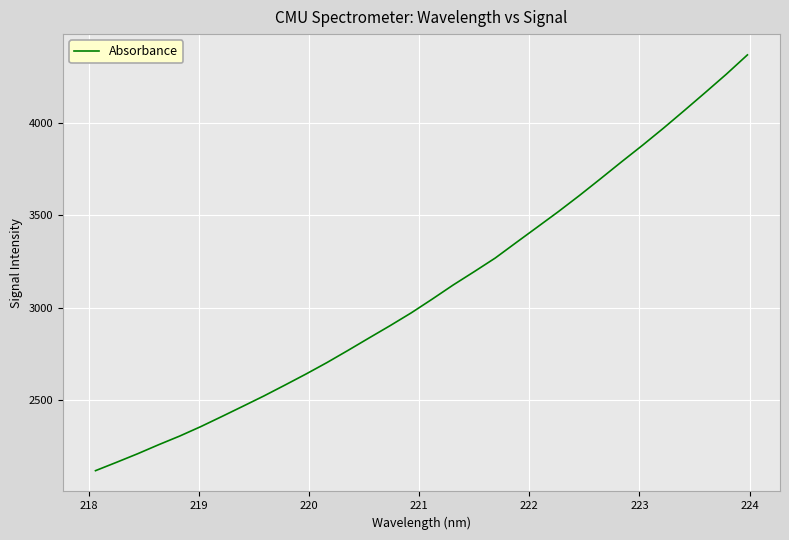

Is this an area chart (filled region under the line)?

No